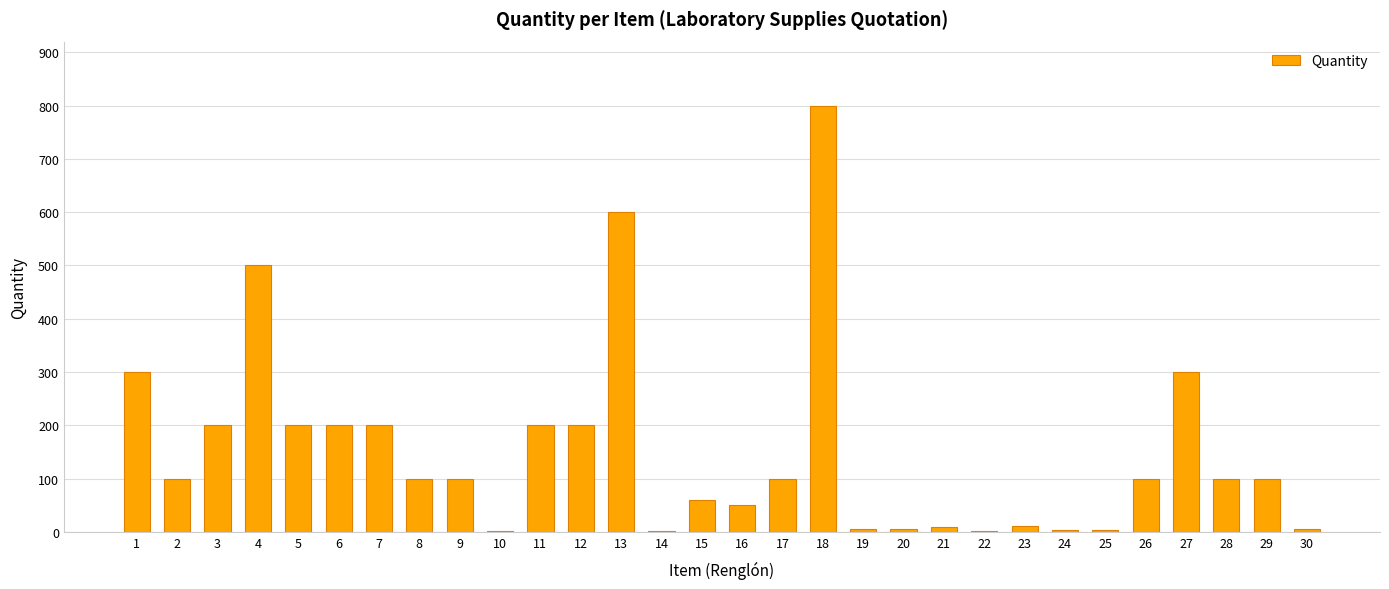

At which category does the chart reach its peak across all series?

18